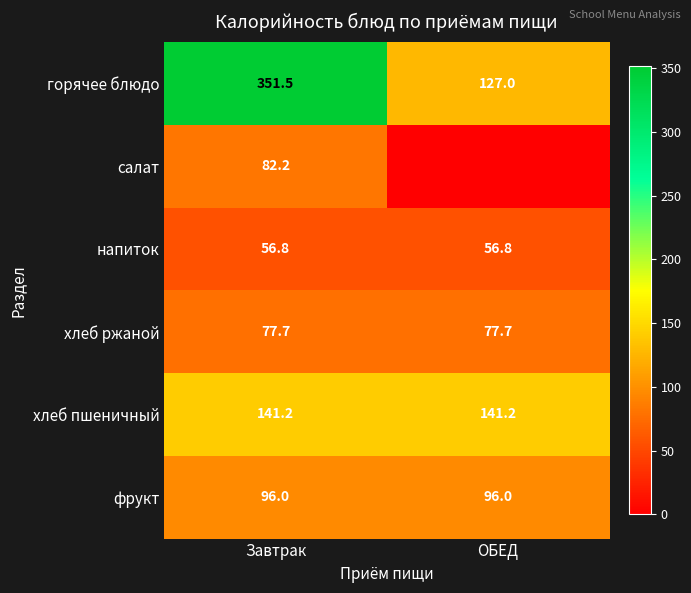

What is the sum of all хлеб пшеничный values?

282.4